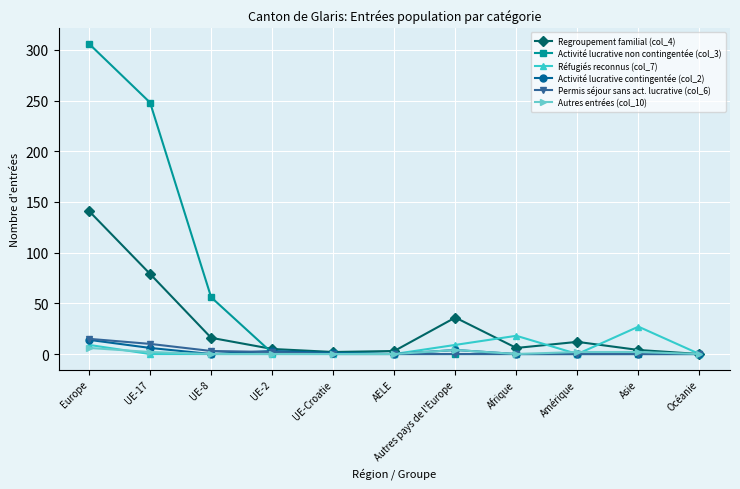

The Activité lucrative non contingentée (col_3) series shows 156 at Europe. True or false?

False